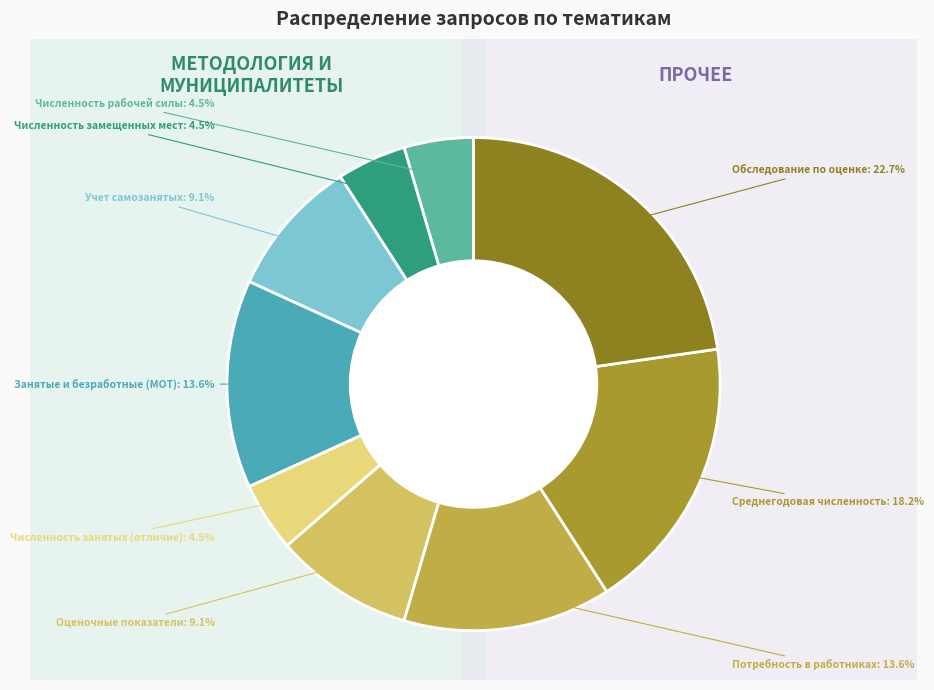

To the nearest percent, what is the combined percentage of Учет самозанятого населения and Возможность провести обследование?

32%